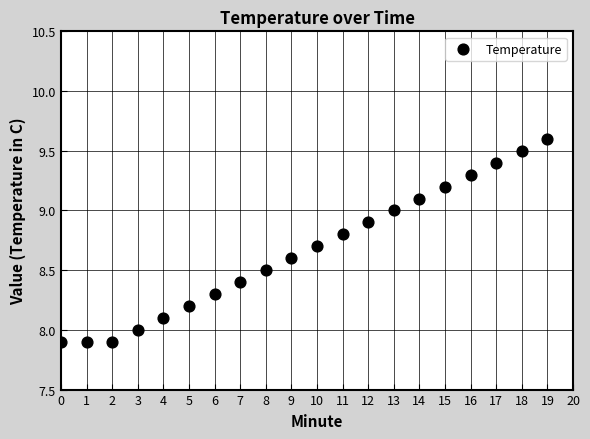

What is the range of Y values (max minus min)?

1.7